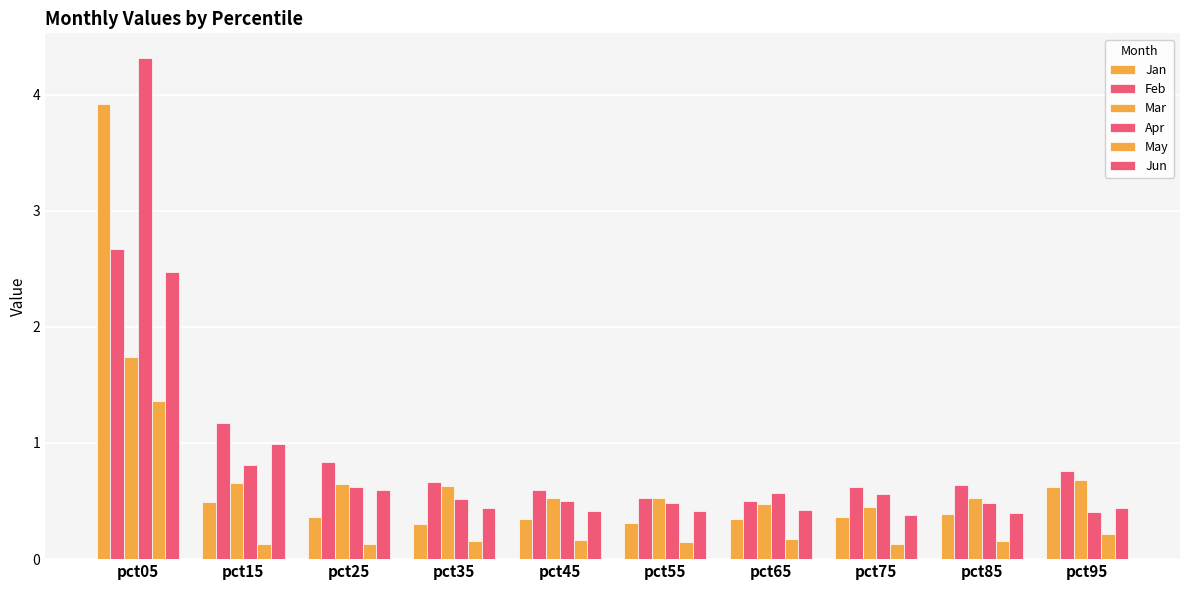

What is the maximum value for Jun?

2.5